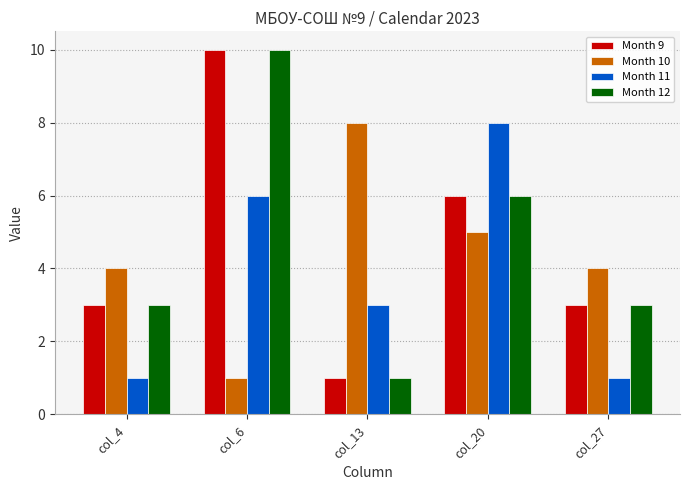

Between col_20 and col_27, which series saw the biggest shift?

Month 11